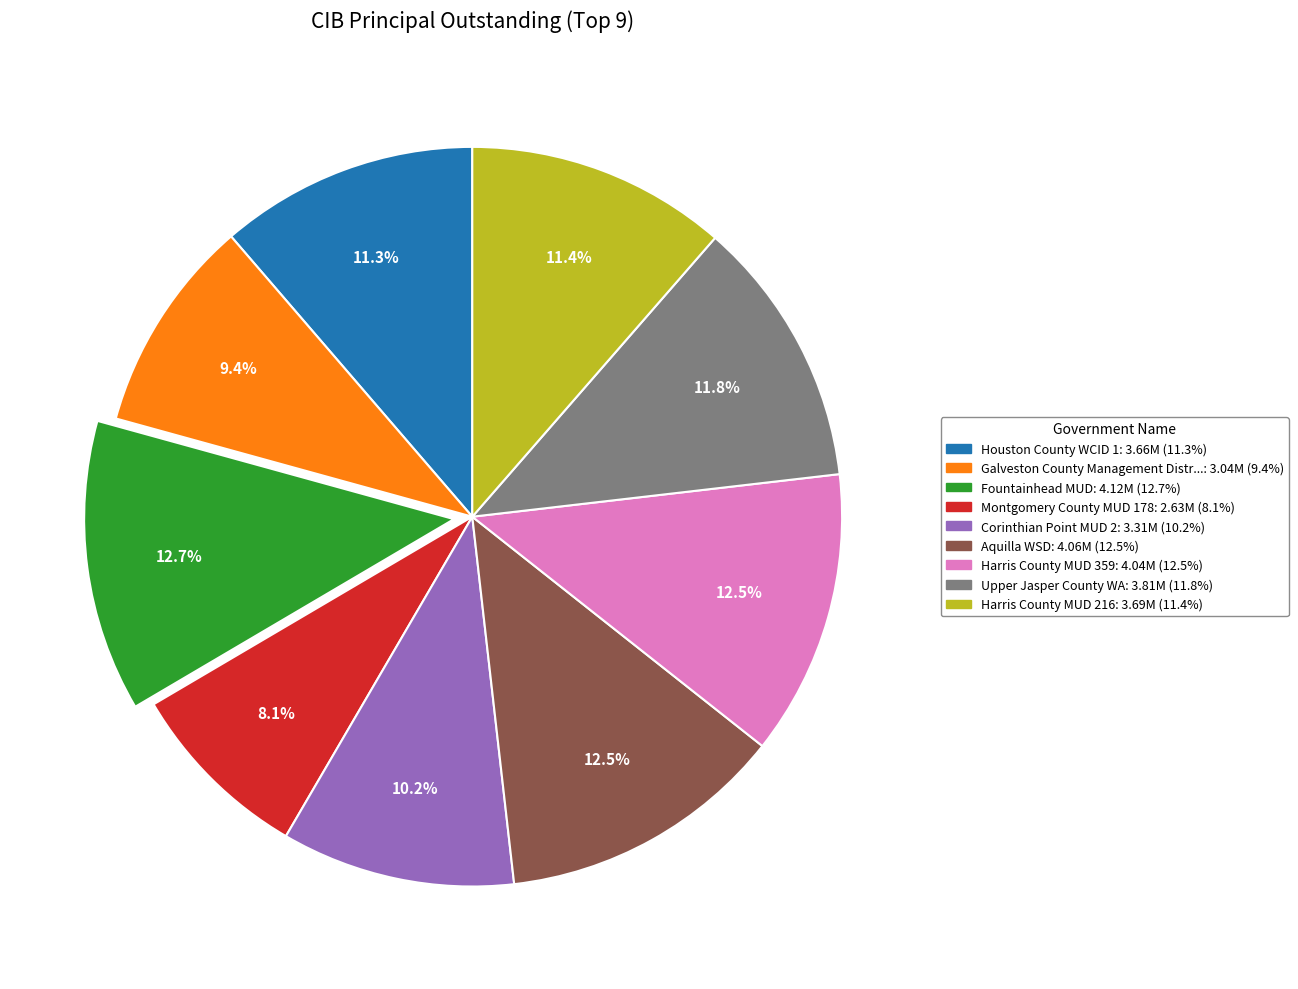

Does any single category account for the majority?

No